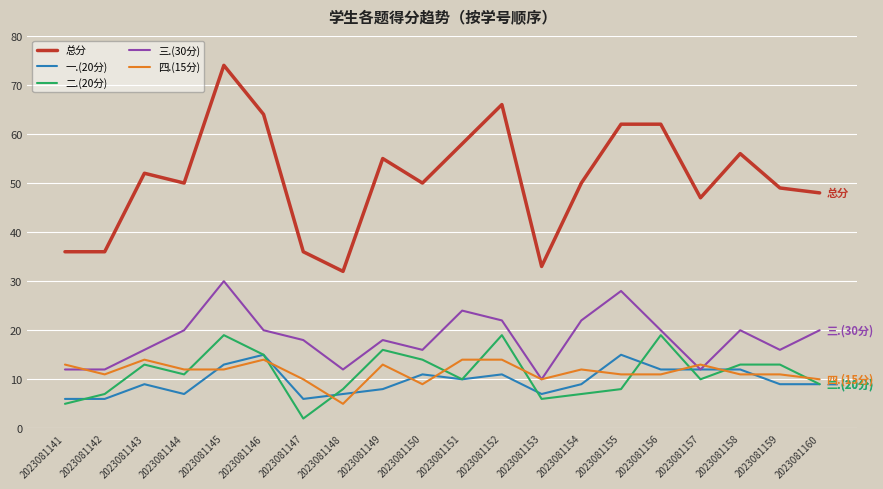

The value of 一.(20分) at 2023081149 is 8. True or false?

True